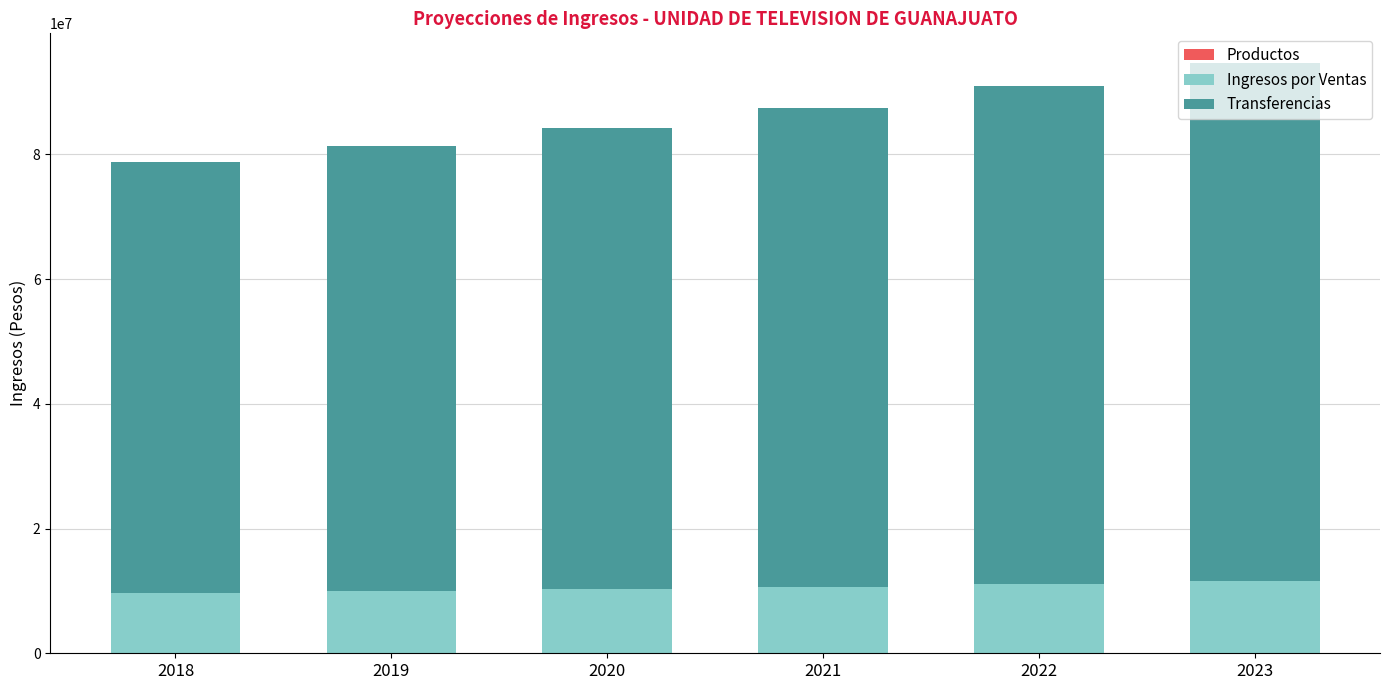

Which series has the largest total across all categories?

Transferencias